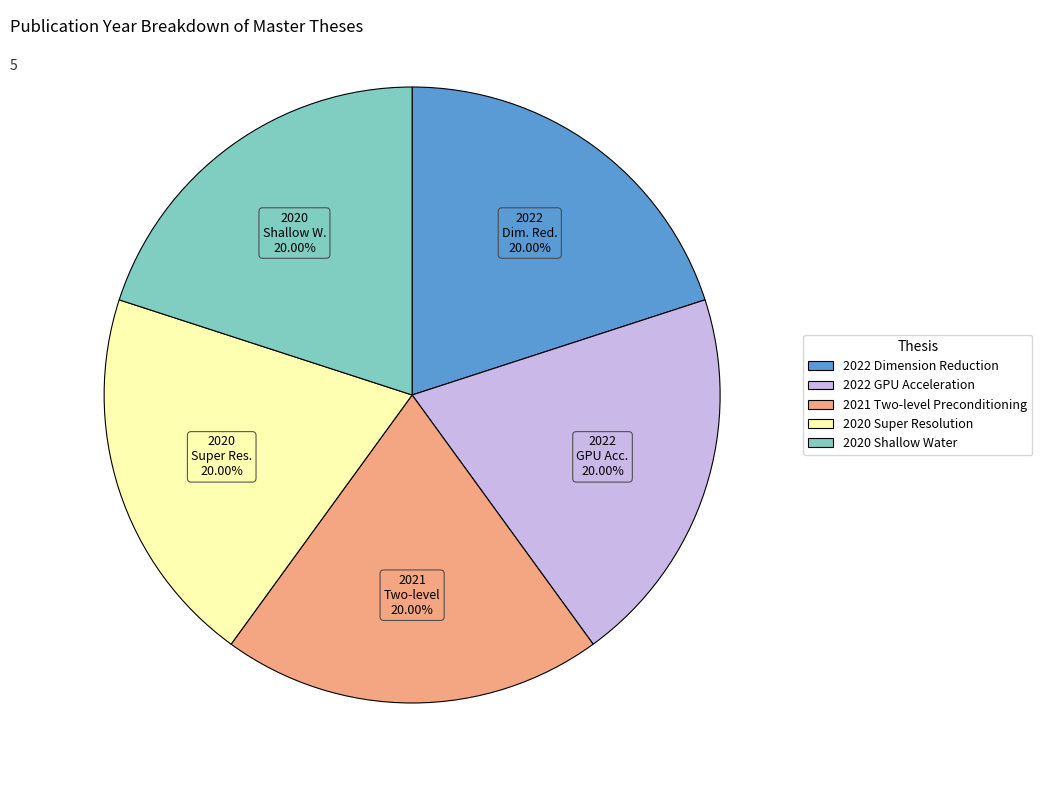

Is there any slice that represents more than half of the pie?

No